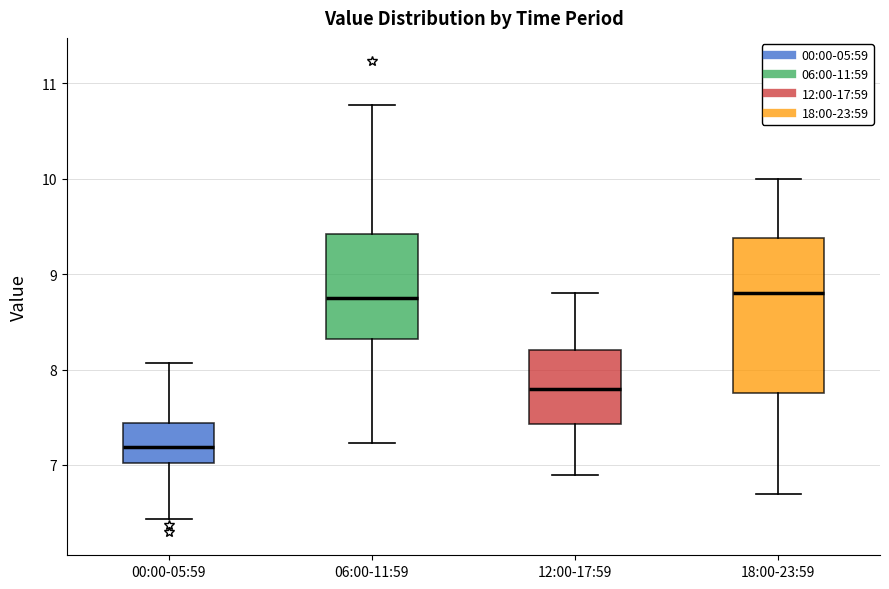

Which box is the tallest, from its lower edge to its upper edge?

18:00-23:59